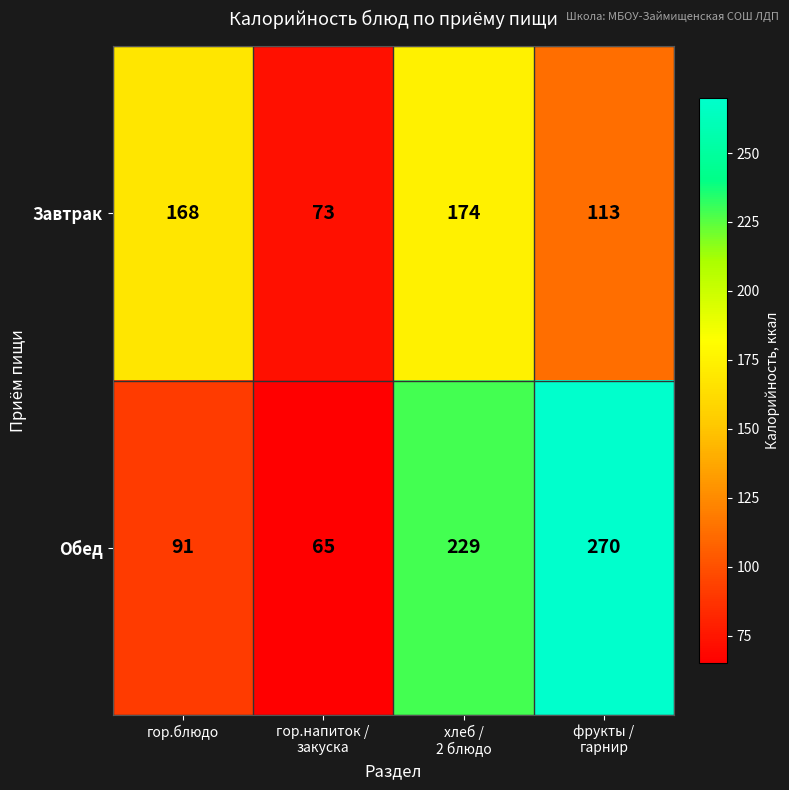

Reading right to left, transcribe all the data shown in this chart.

Завтрак: 113	174	73	168
Обед: 270	229	65	91